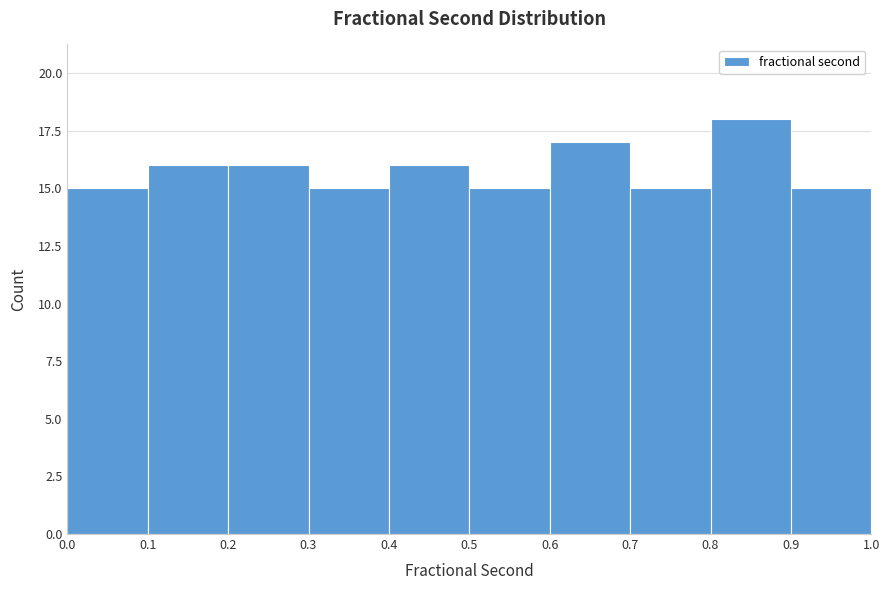

How tall is the bar that spans 0.2 to 0.3 on the x-axis? The values are not printed on the chart, so give them approximately, as read against the axis.

16